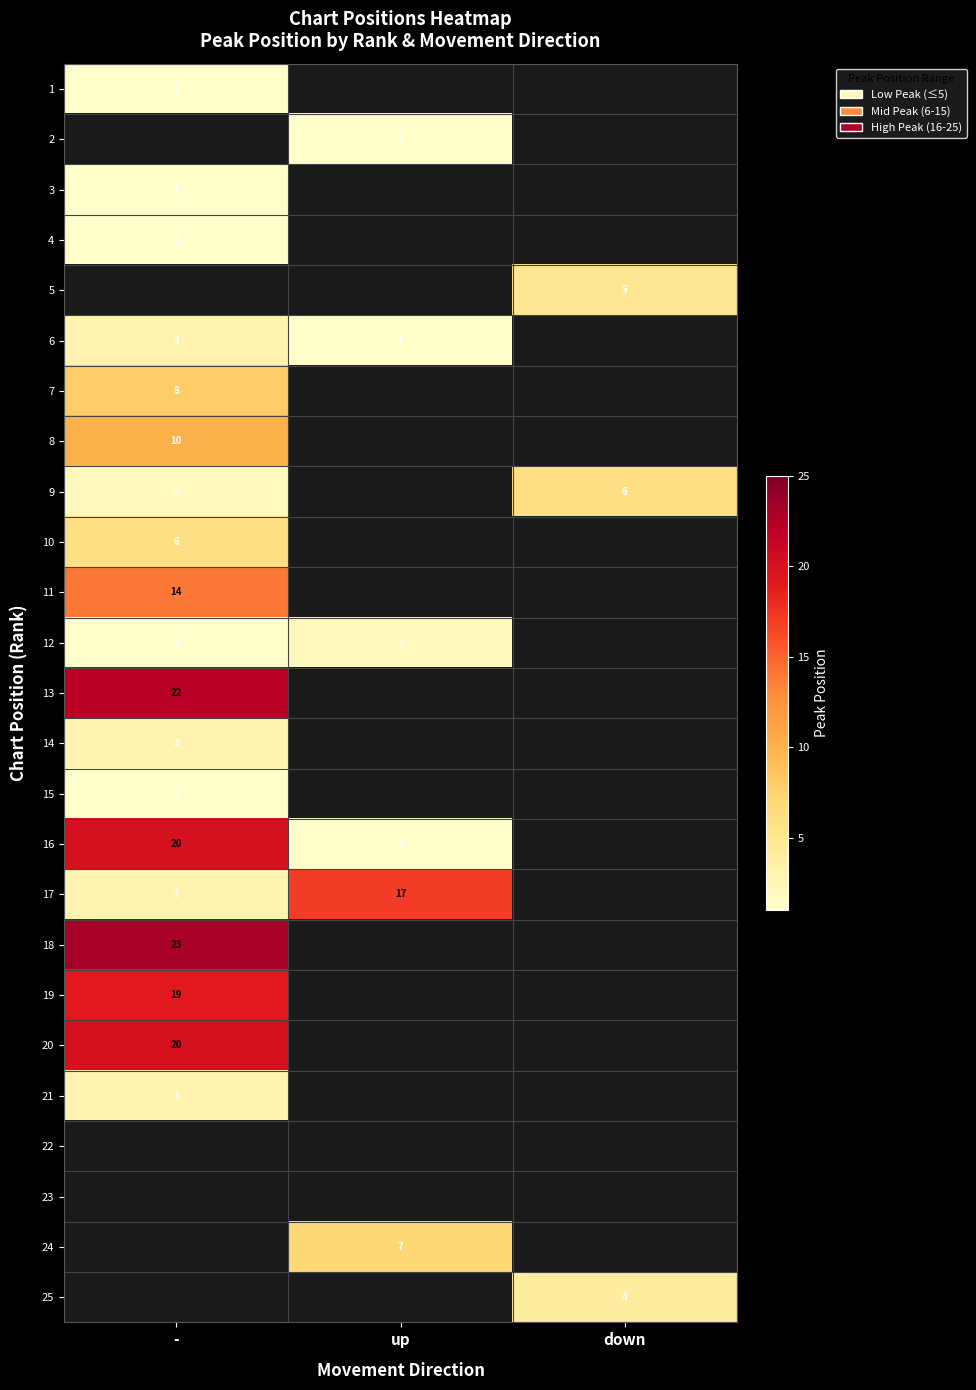

The 24 series shows 7 at up. True or false?

True